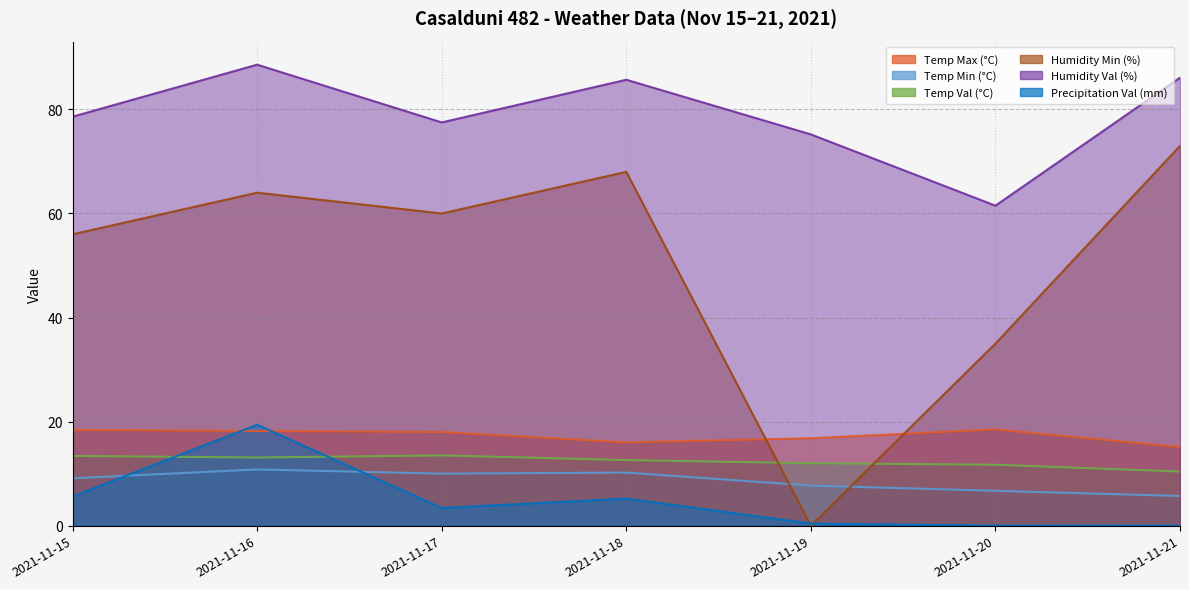

Which label corresponds to the largest value in the chart?

2021-11-16